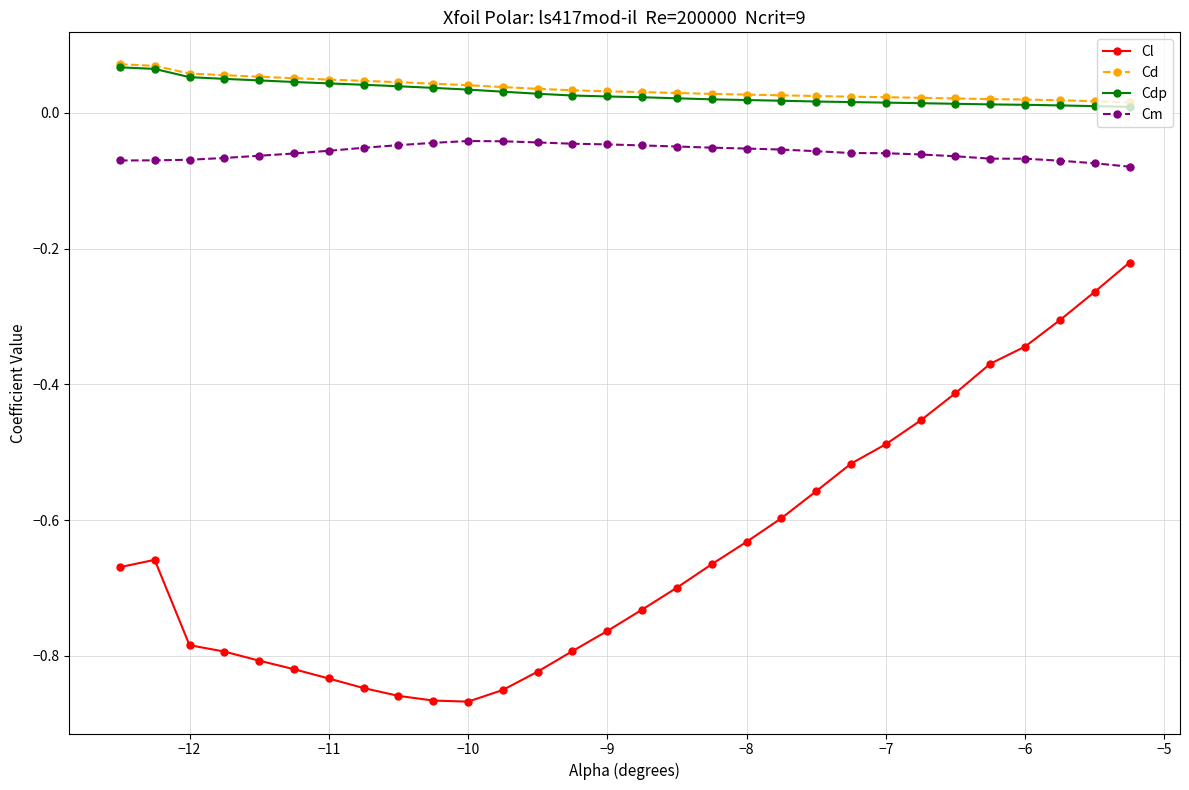

True or false: Cm and Cdp cross at least once.

False